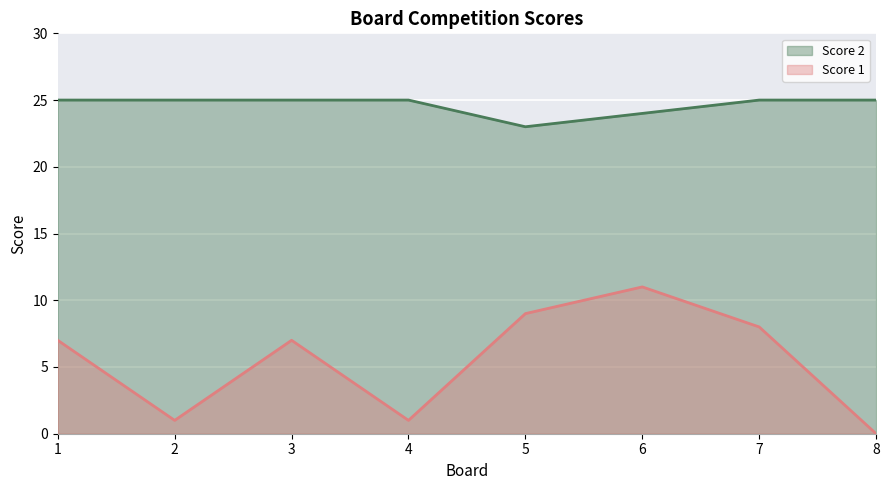

How many Score 2 values are between 25 and 26?

6